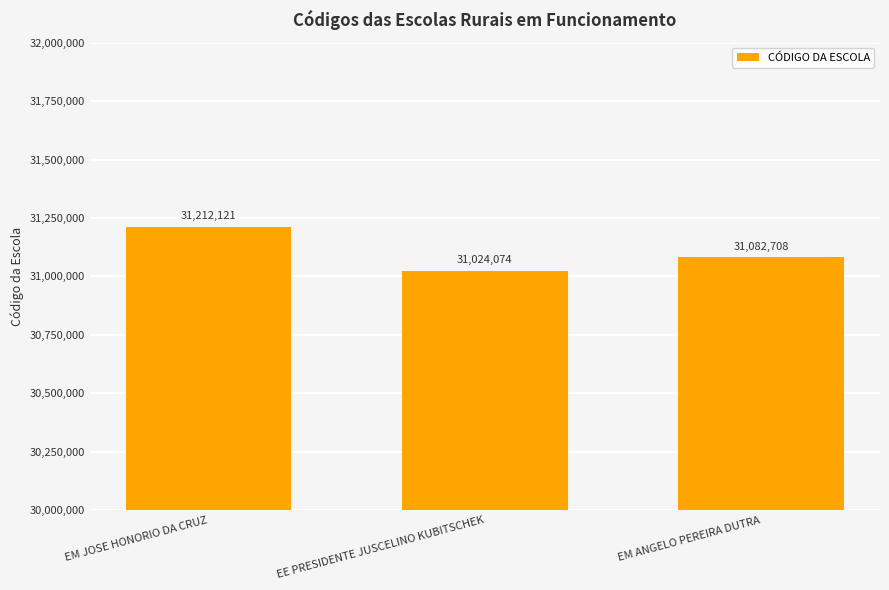

What is the sum of all values?

93318903